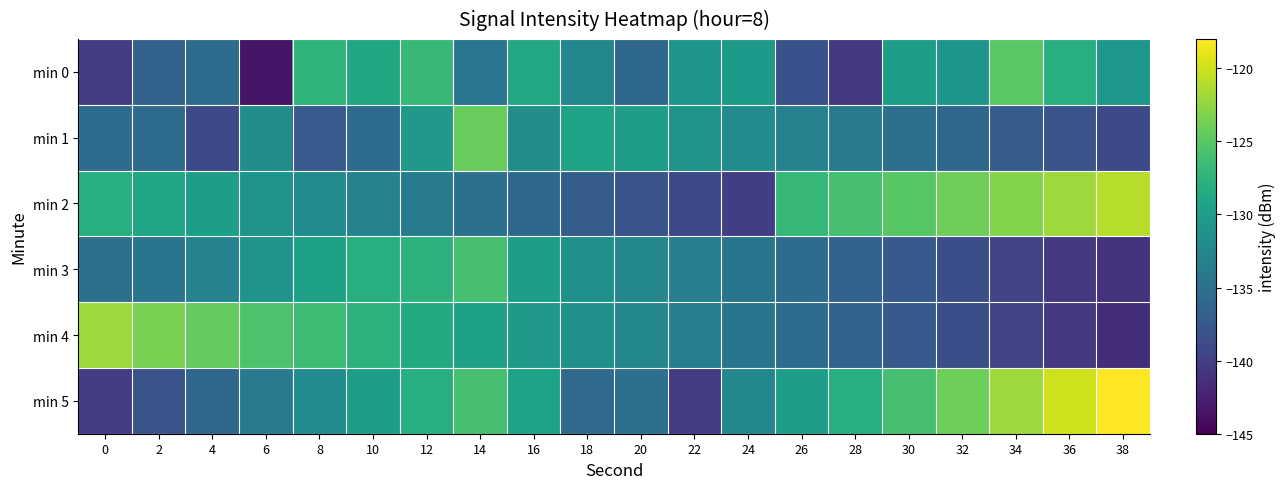

Reading left to right, extract all data points from this chart.

min 0: 0=-140.1	2=-136.4	4=-135.4	6=-143.5	8=-127.5	10=-128.8	12=-126.9	14=-134.4	16=-128.7	18=-132.5	20=-135.9	22=-130.8	24=-130.3	26=-138.2	28=-140.5	30=-129.9	32=-130.8	34=-124.9	36=-127.9	38=-130.6
min 1: 0=-135.6	2=-135.6	4=-139.1	6=-131.7	8=-137.2	10=-135.5	12=-130.5	14=-124.3	16=-131.7	18=-129.3	20=-130.0	22=-131.0	24=-132.0	26=-133.0	28=-134.0	30=-135.0	32=-136.0	34=-137.0	36=-138.0	38=-139.0
min 2: 0=-128.0	2=-129.0	4=-130.0	6=-131.0	8=-132.0	10=-133.0	12=-134.0	14=-135.0	16=-136.0	18=-137.0	20=-138.0	22=-139.0	24=-140.0	26=-127.0	28=-126.0	30=-125.0	32=-124.0	34=-123.0	36=-122.0	38=-121.0
min 3: 0=-135.0	2=-134.5	4=-133.0	6=-131.0	8=-129.5	10=-128.0	12=-127.5	14=-126.0	16=-130.0	18=-131.5	20=-132.5	22=-133.5	24=-134.5	26=-135.5	28=-136.5	30=-137.5	32=-138.5	34=-139.5	36=-140.5	38=-141.0
min 4: 0=-122.0	2=-123.5	4=-124.5	6=-125.5	8=-126.5	10=-127.5	12=-128.5	14=-129.5	16=-130.5	18=-131.5	20=-132.5	22=-133.5	24=-134.5	26=-135.5	28=-136.5	30=-137.5	32=-138.5	34=-139.5	36=-140.5	38=-141.5
min 5: 0=-140.1	2=-138.0	4=-136.0	6=-134.0	8=-132.0	10=-130.0	12=-128.0	14=-126.0	16=-129.4	18=-135.7	20=-135.0	22=-140.2	24=-132.4	26=-130.0	28=-128.0	30=-126.0	32=-124.0	34=-122.0	36=-120.0	38=-118.0